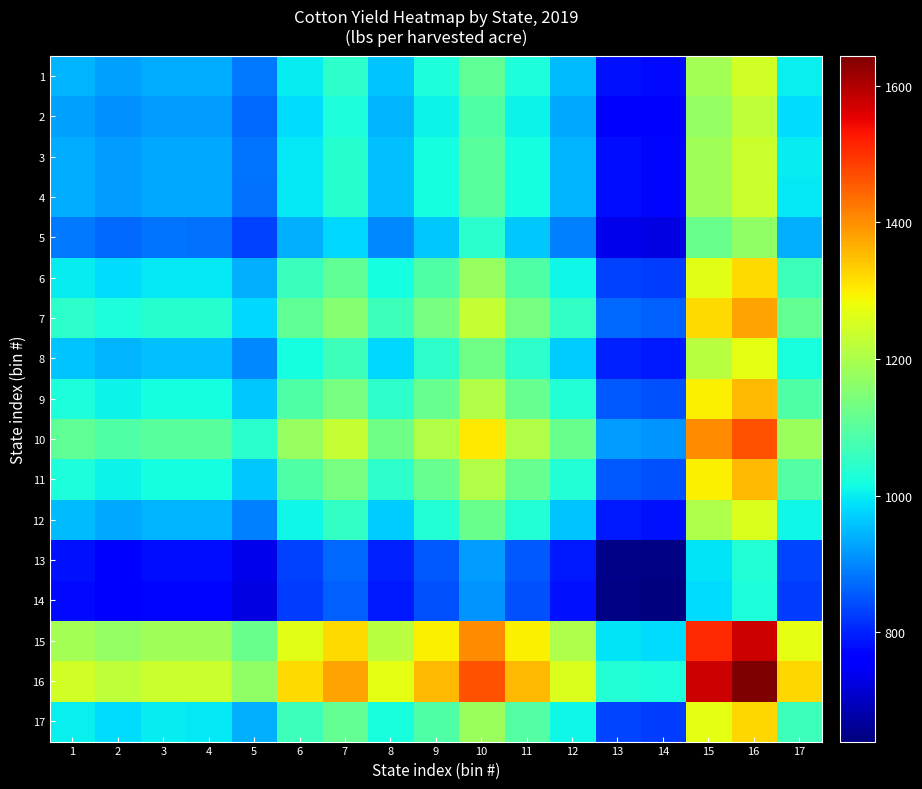

Which has a higher value, 8 or 4?

8